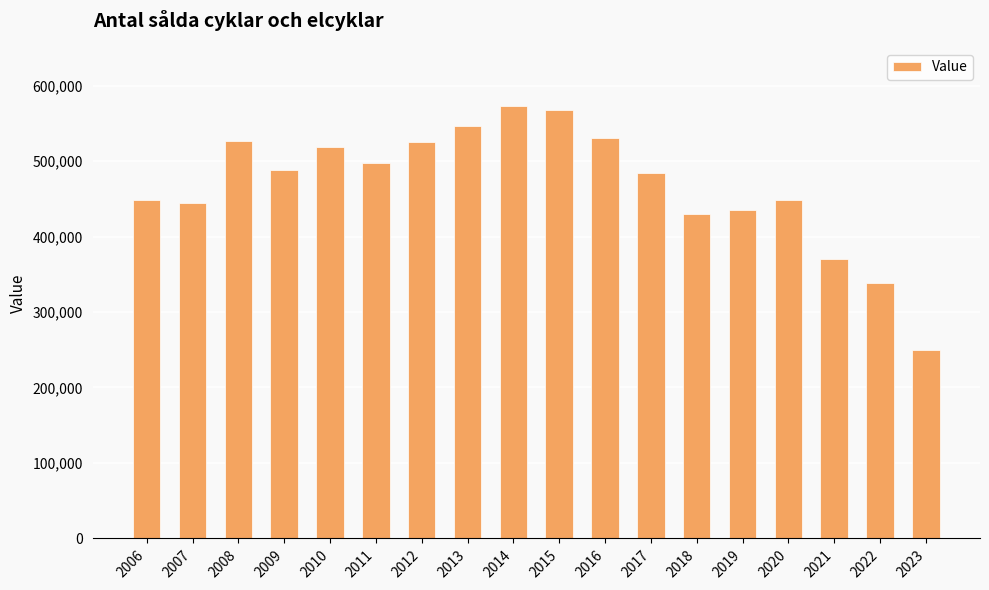

What is the greatest value displayed?

573000